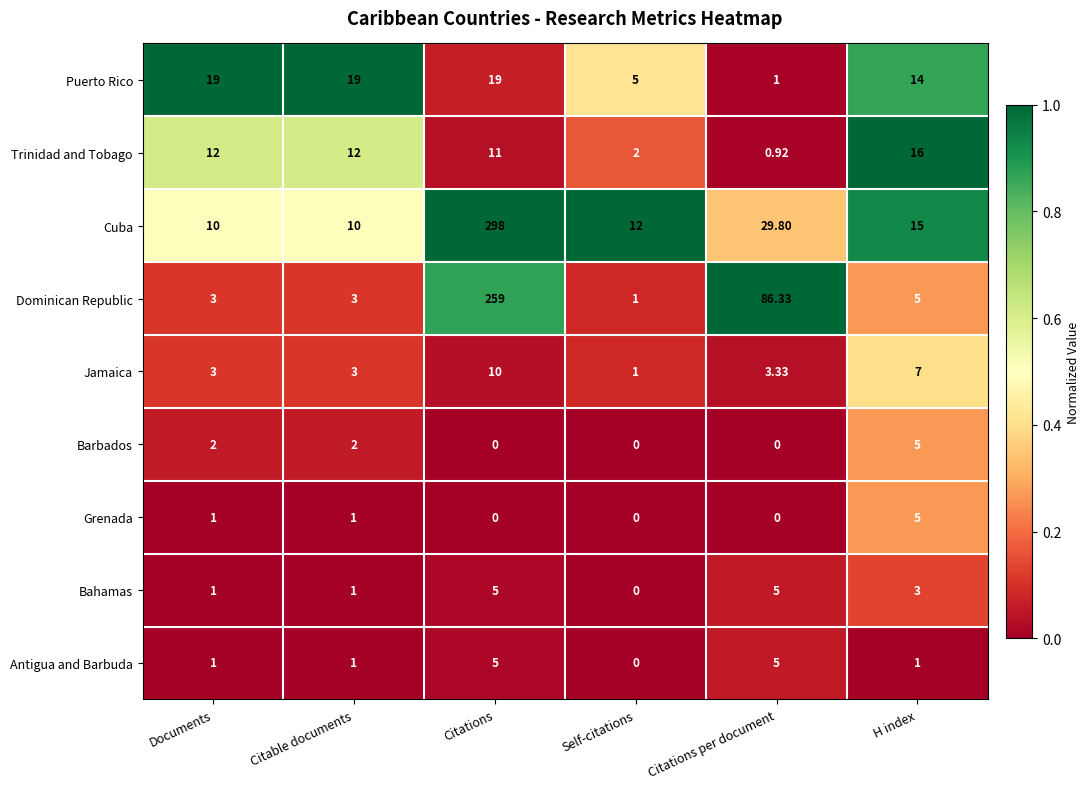

Which series has the largest range (max minus min)?

Cuba